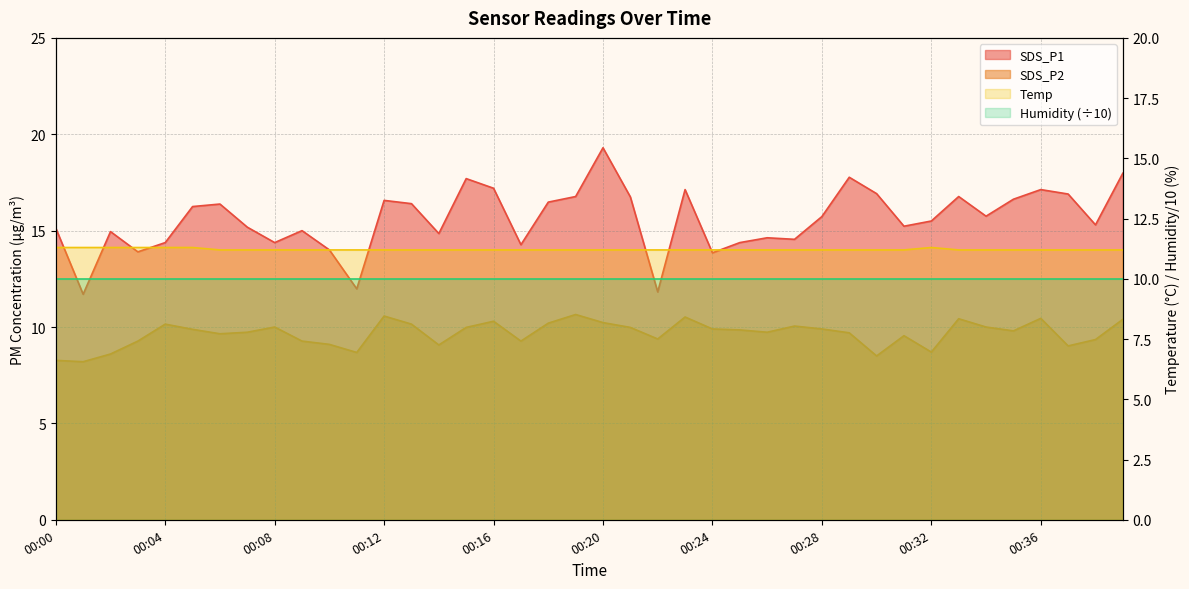

What is the spread (max minus min) of values at 00:14?

5.8